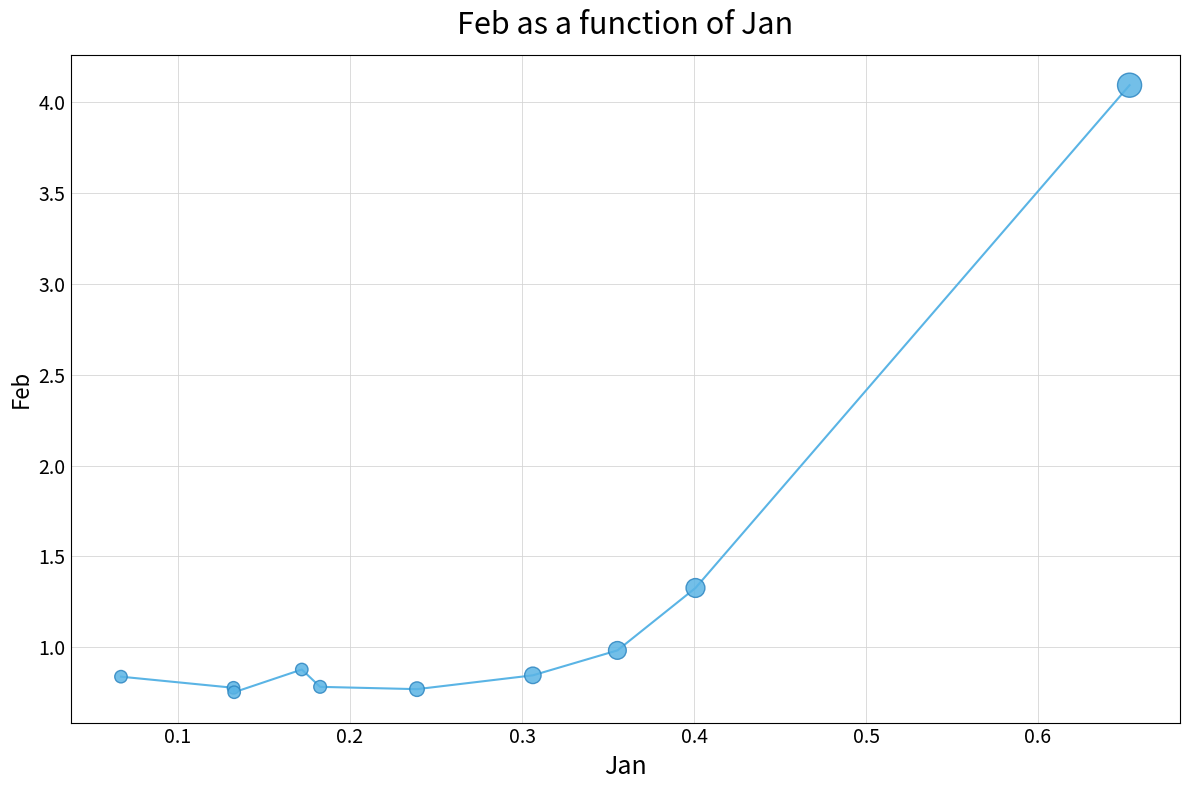

What Y value in the scatter plot is closest to 2?

1.3